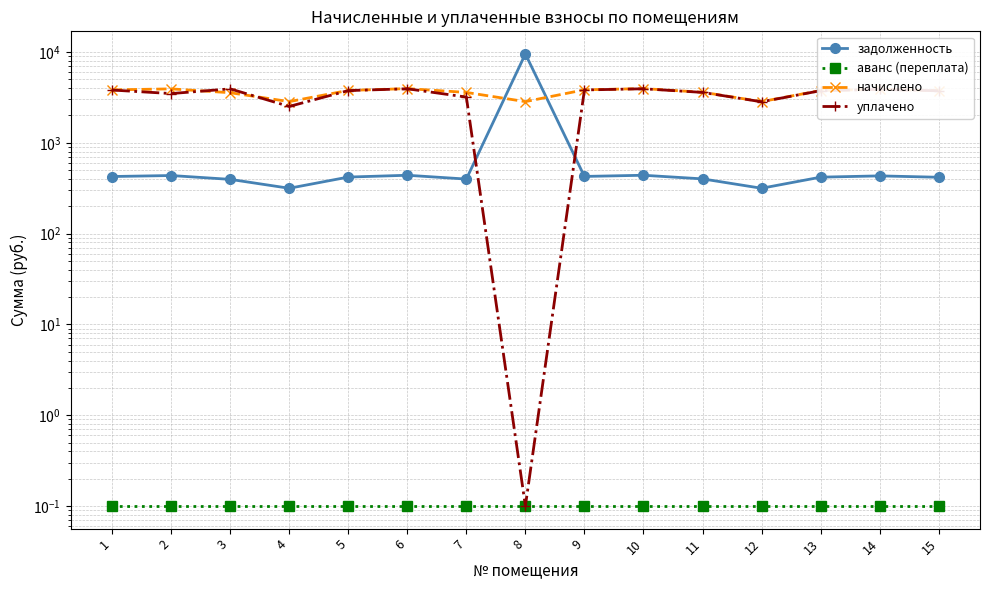

How many data points in уплачено are above 3750?

8